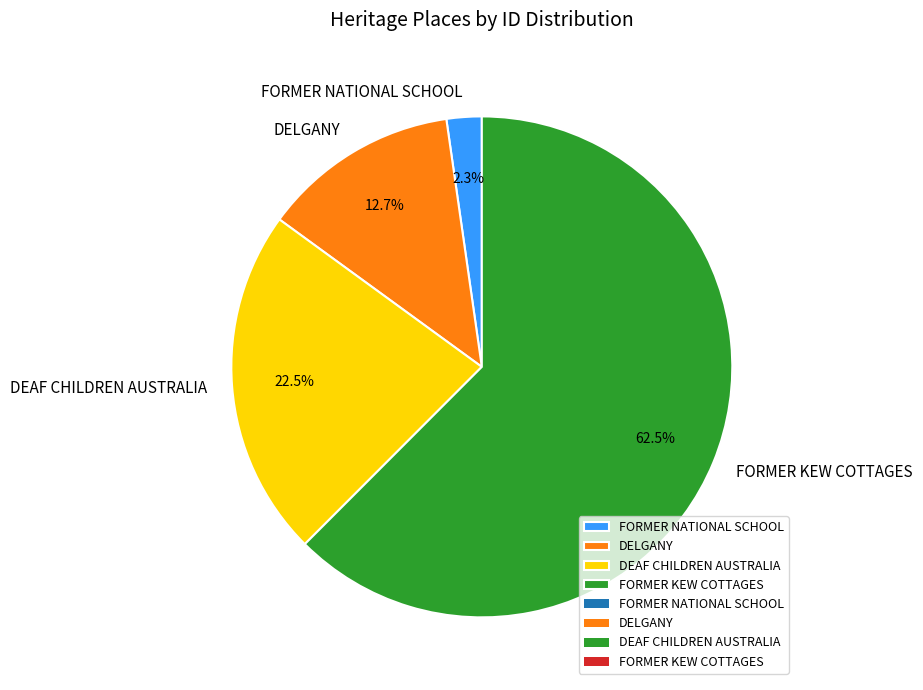

Which slice is the smallest?

FORMER NATIONAL SCHOOL